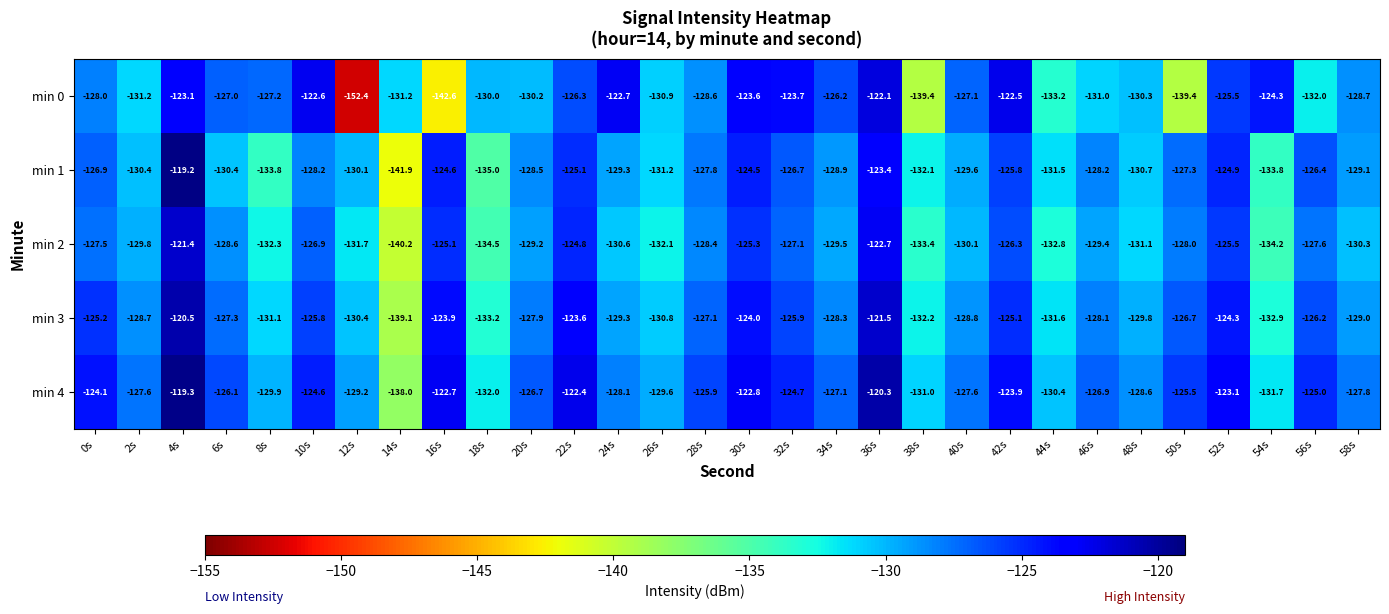

What is the maximum value shown in the chart?

-119.2